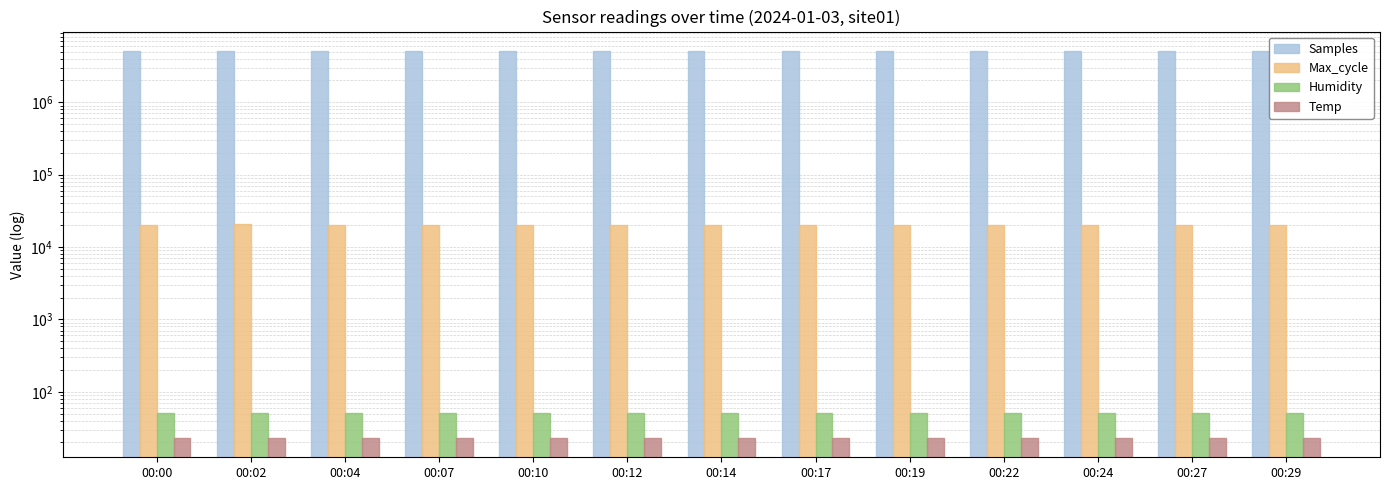

The value of Samples at 00:10 is 7346343.5. True or false?

False